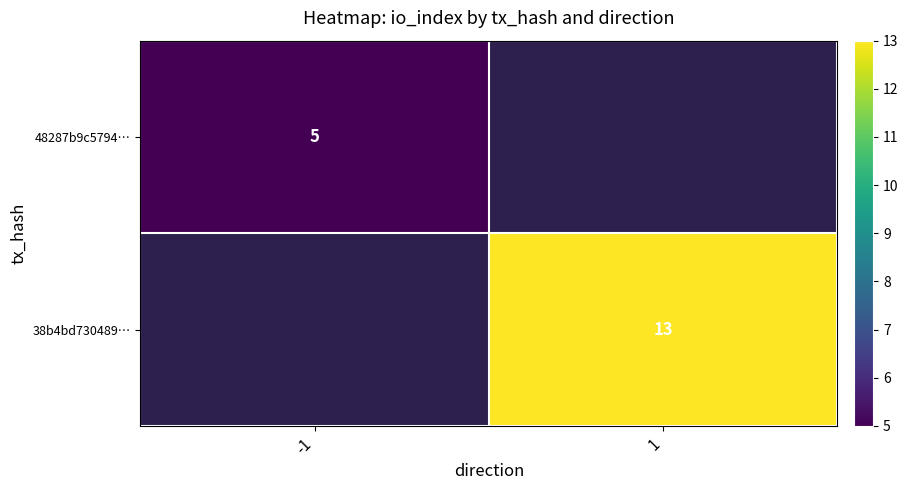

What is the greatest value displayed?

13.0